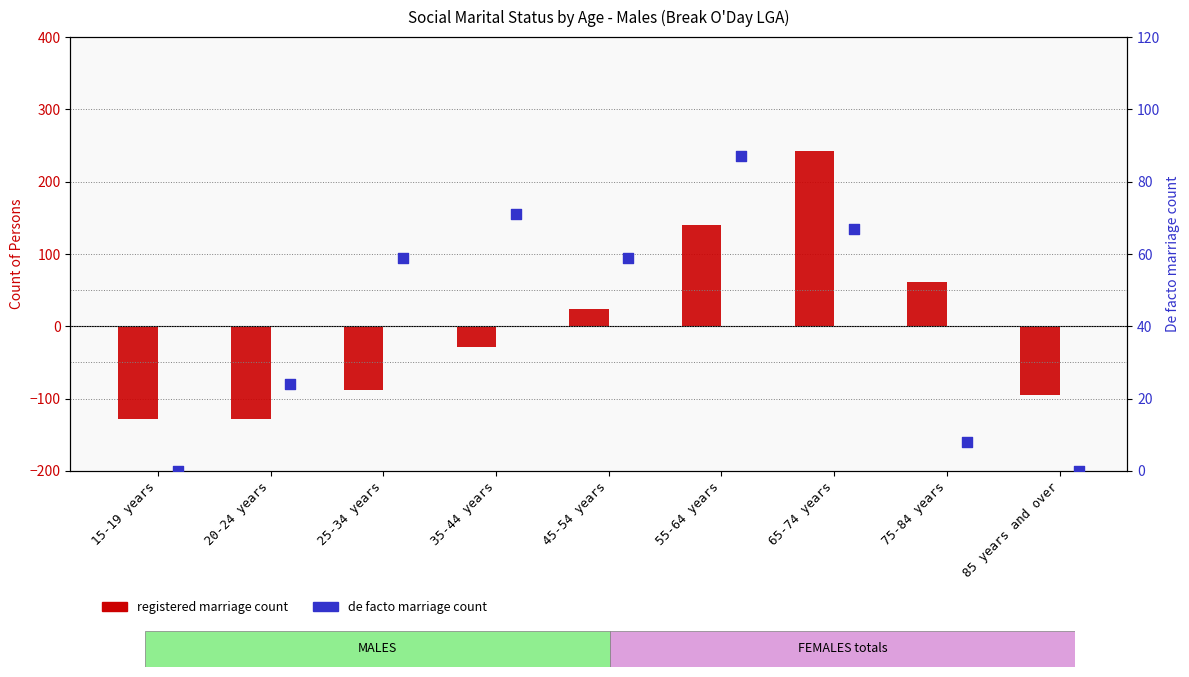

At which category is the sum across all series the highest?

65-74 years